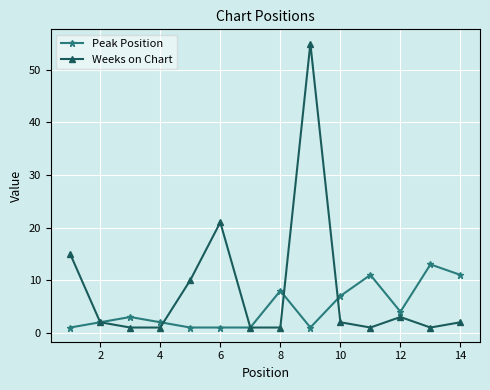

Which series has the largest total across all categories?

Weeks on Chart